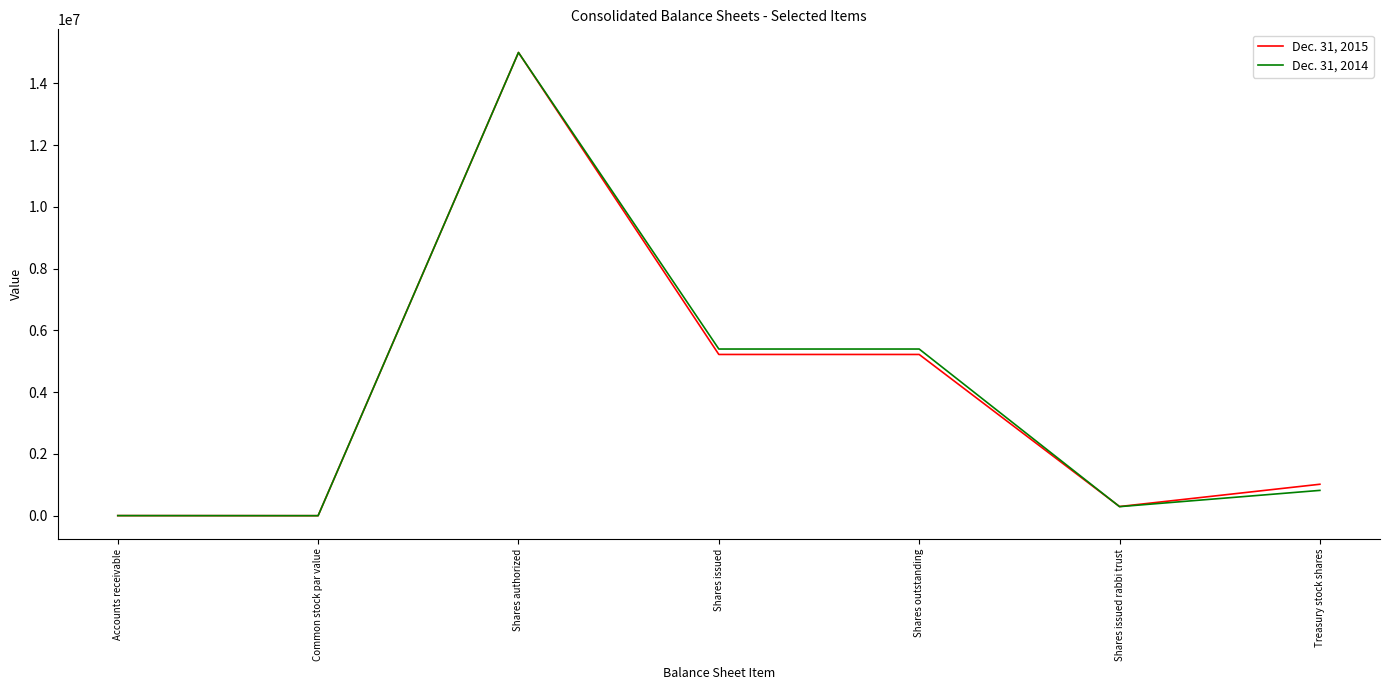

What is the difference between the maximum and minimum values in the Dec. 31, 2014 series?

14999998